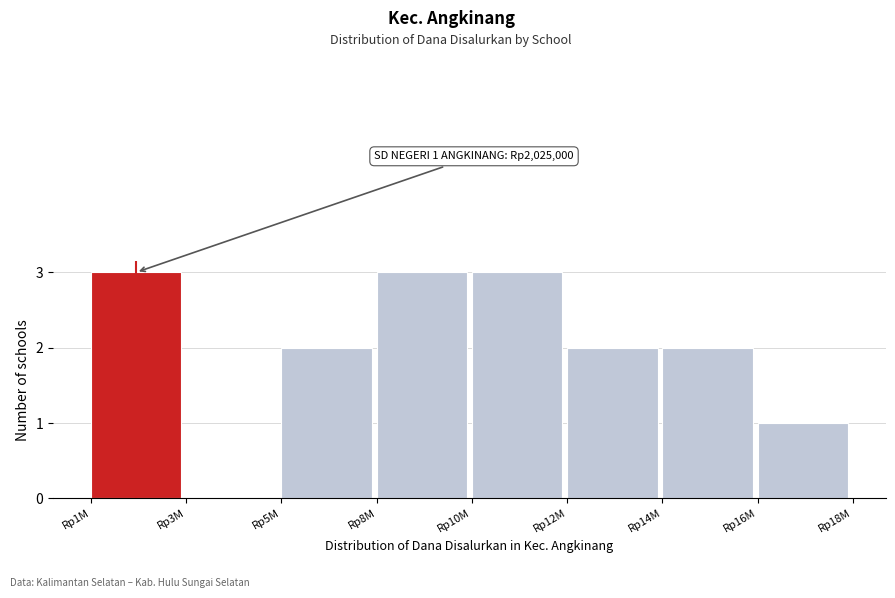

Reading left to right, transcribe all the data shown in this chart.

Rp1M=3	Rp3M=0	Rp5M=2	Rp8M=3	Rp10M=3	Rp12M=2	Rp14M=2	Rp16M=1